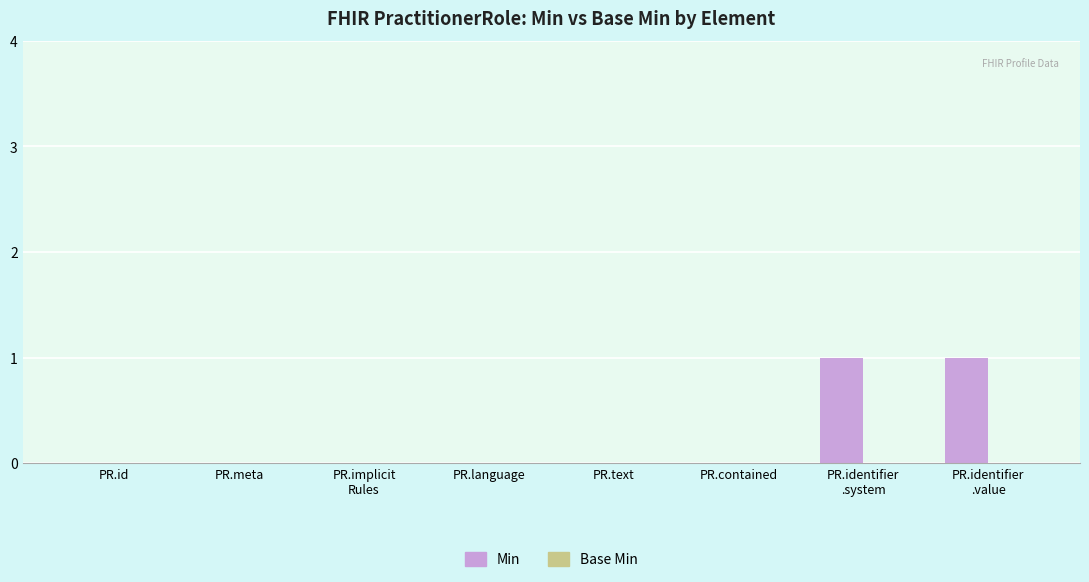

True or false: the data shows 1 at PR.language.

False